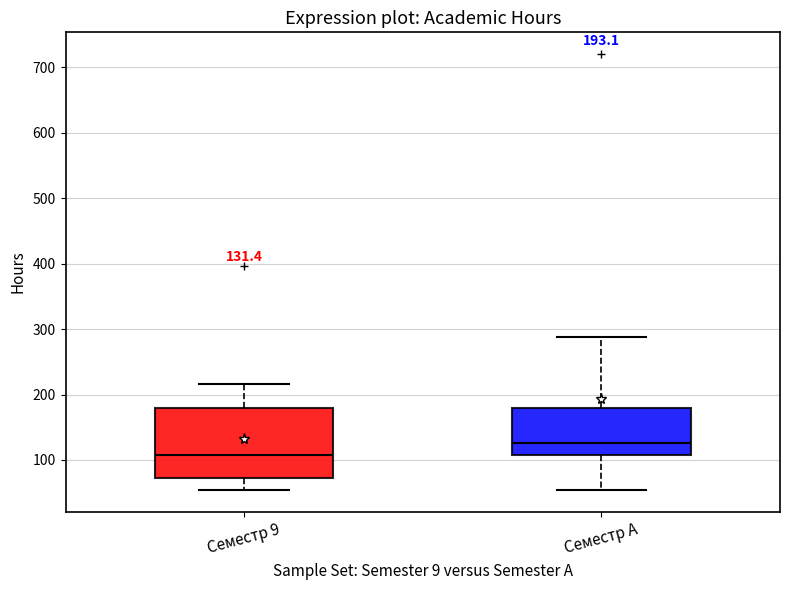

Which box has the lowest median line?

Семестр 9